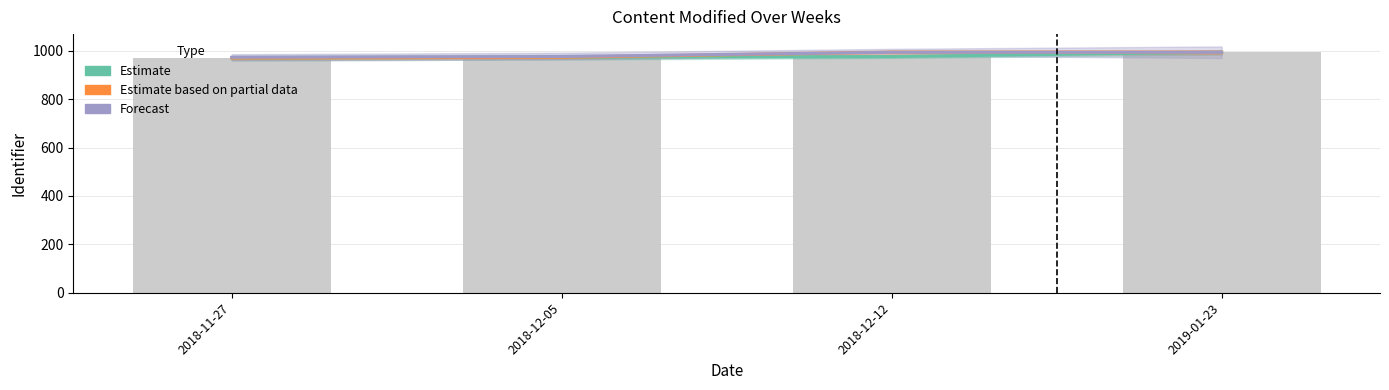

What is the total value across all series at 2019-01-23?

2981.4